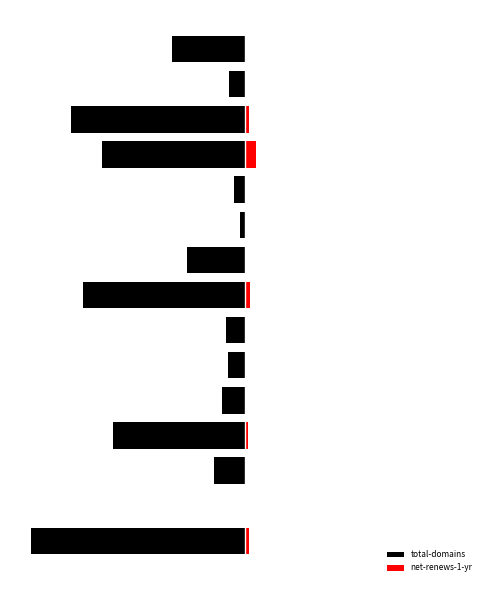

What is the value of the total-domains bar at the 13th from the left?

-81.4